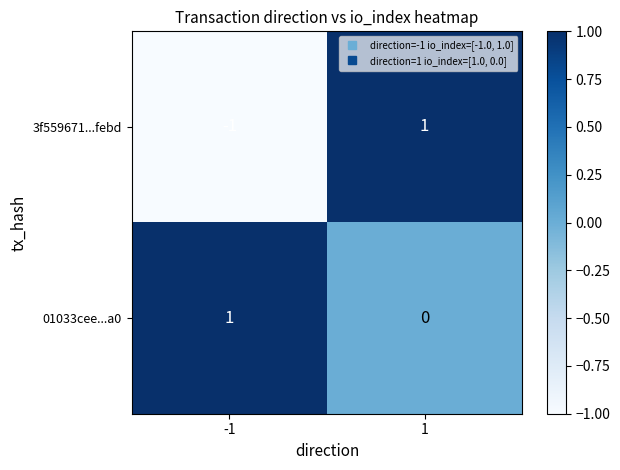

At 1, list the series in order from largest to smallest.

3f559671...febd, 01033cee...a0